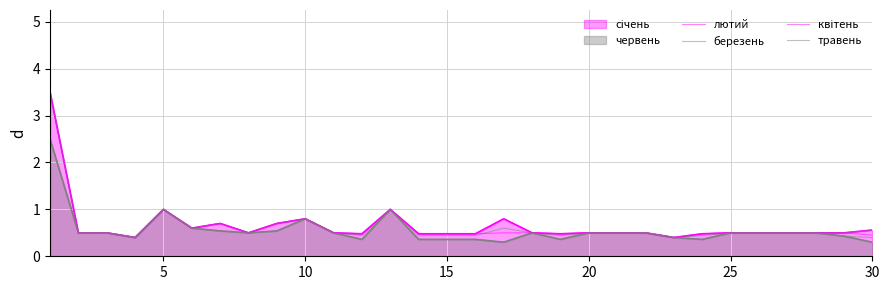

Which series has the largest total across all categories?

лютий